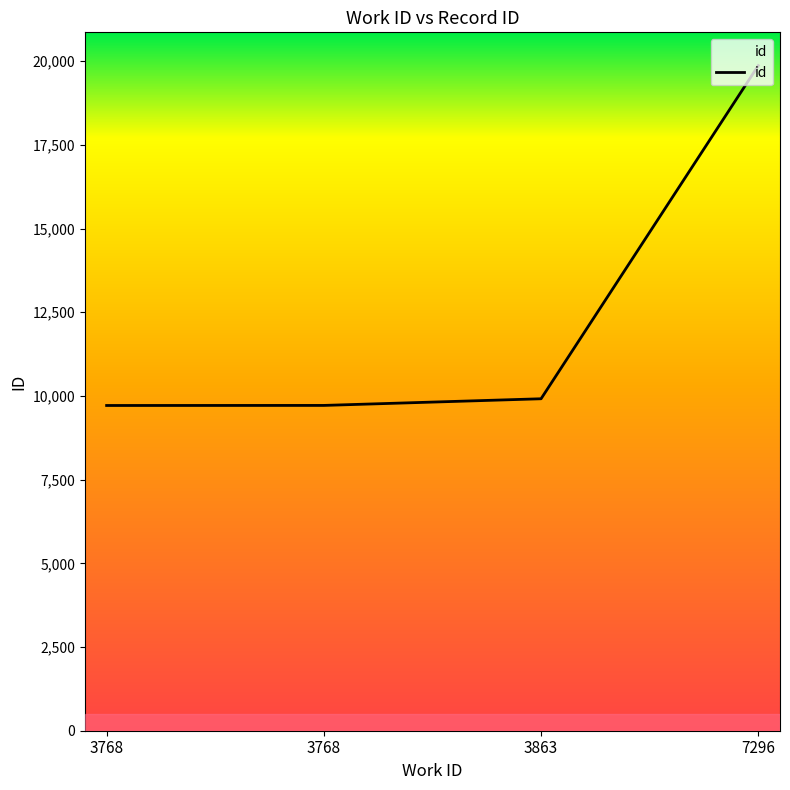

Is this an area chart (filled region under the line)?

Yes